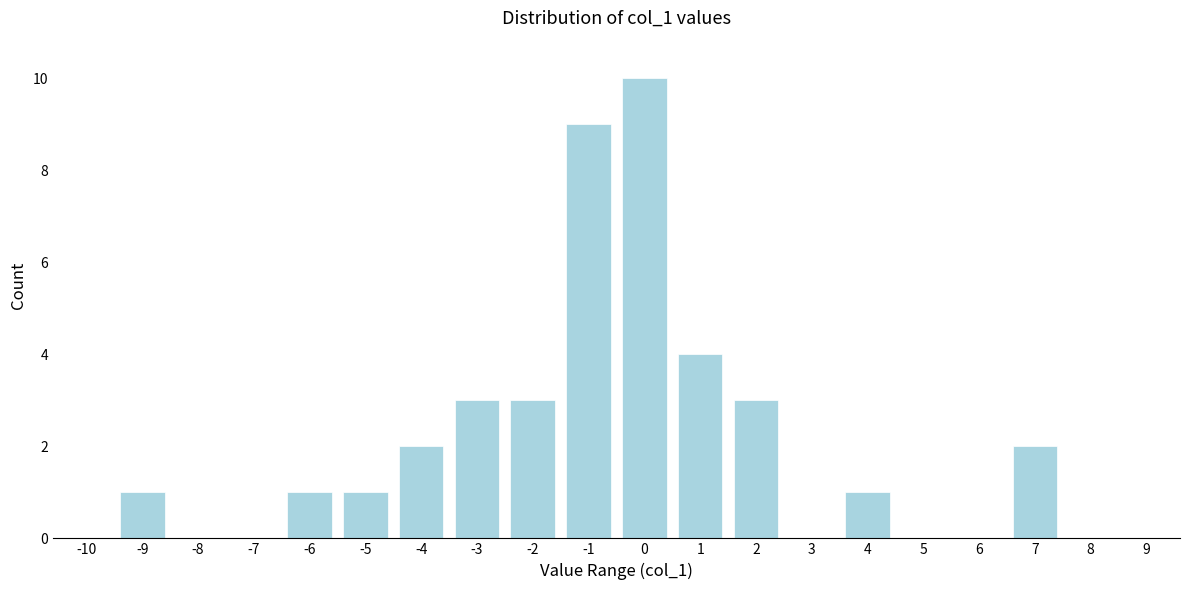

Reading left to right, transcribe all the data shown in this chart.

-10=0	-9=1	-8=0	-7=0	-6=1	-5=1	-4=2	-3=3	-2=3	-1=9	0=10	1=4	2=3	3=0	4=1	5=0	6=0	7=2	8=0	9=0